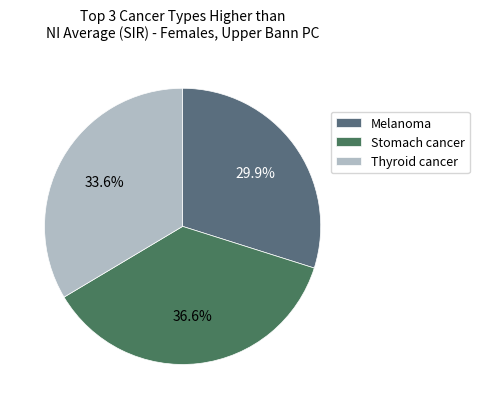

Is Stomach cancer the majority of the pie?

No